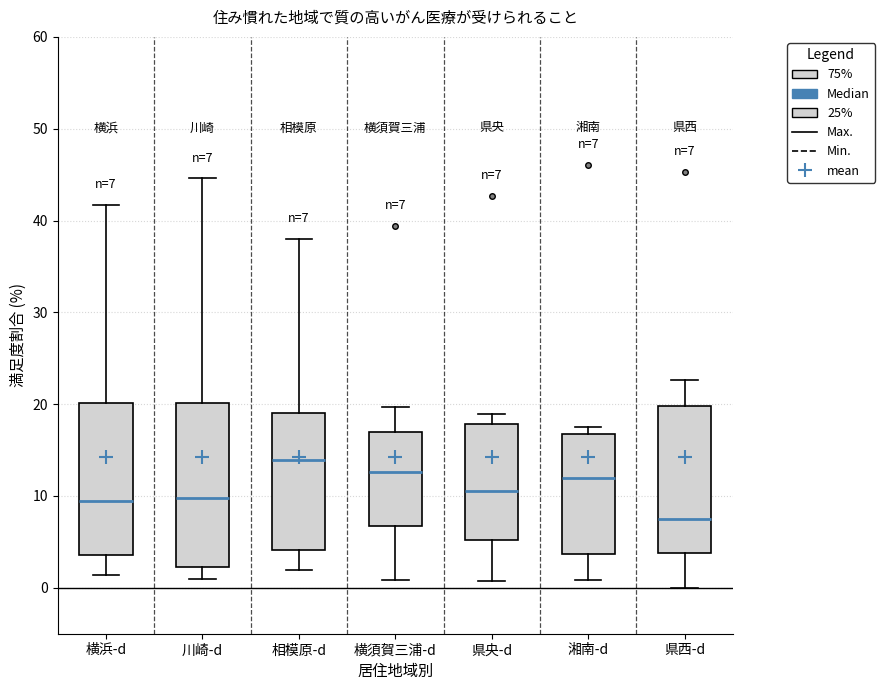

Which box's median line is the highest?

相模原-d